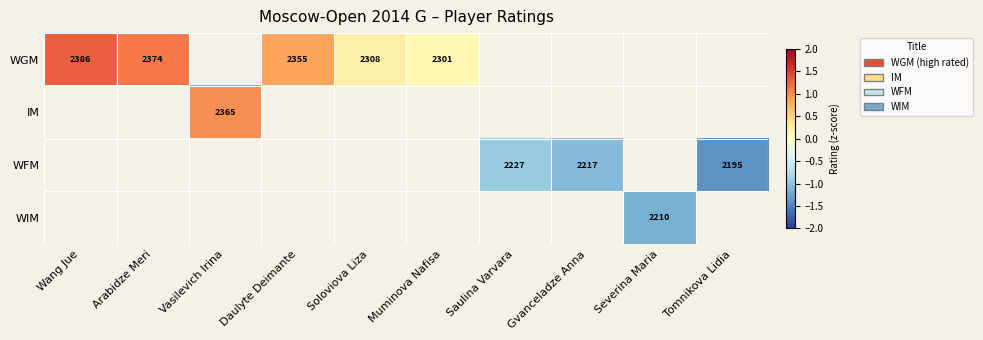

True or false: IM has a value of 0.6 at Vasilevich Irina.

False